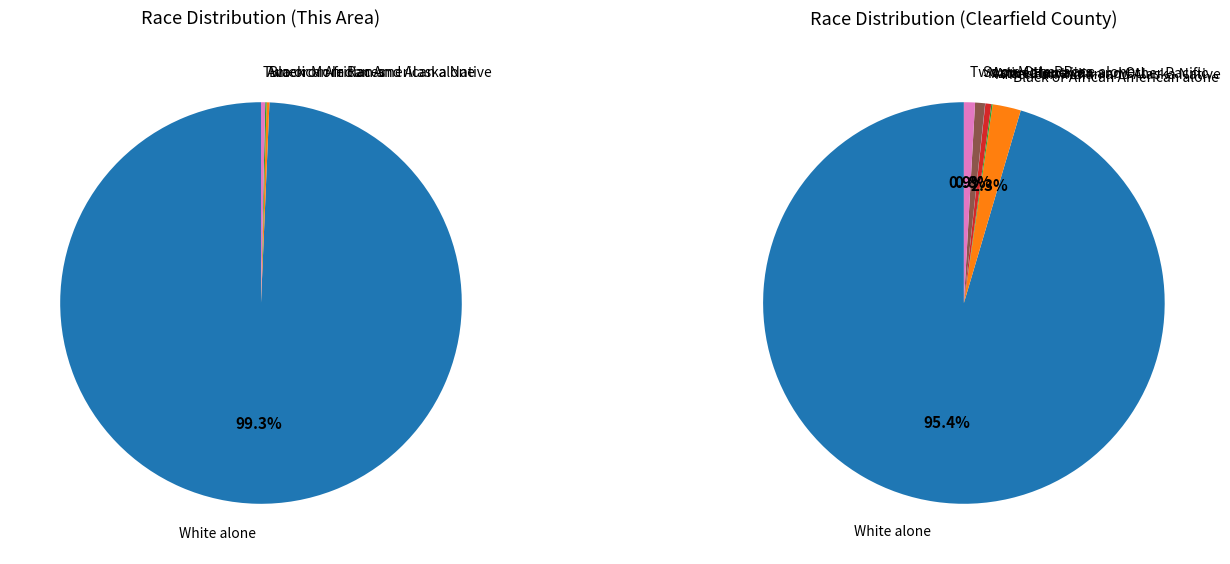

Does any single category account for the majority?

Yes